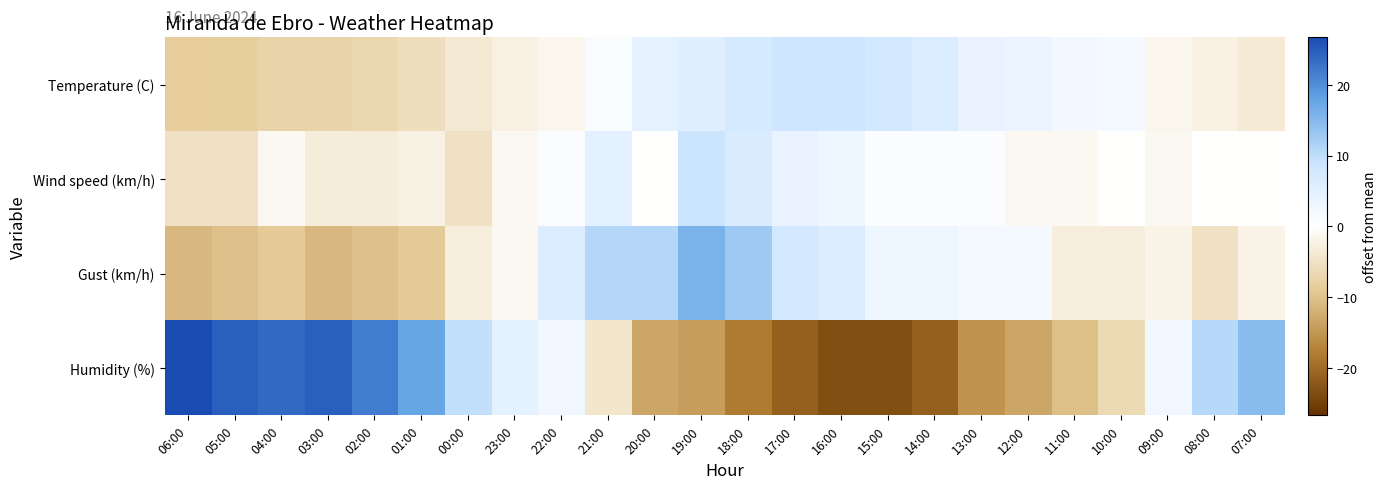

Which series has the widest spread of values?

Humidity (%)